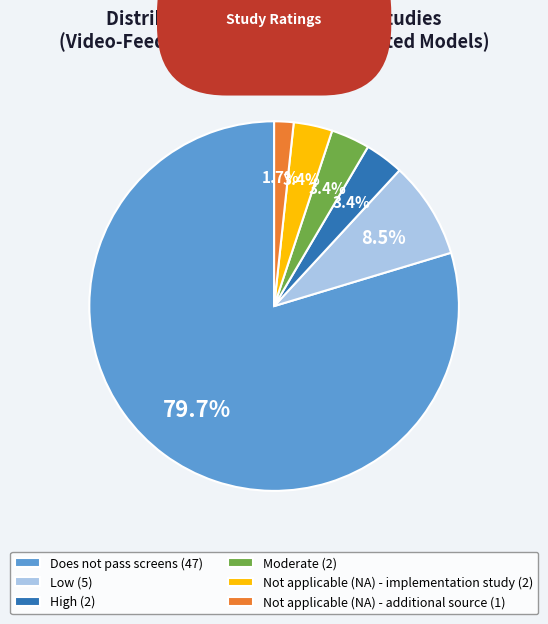

Is there a majority slice in this chart?

Yes